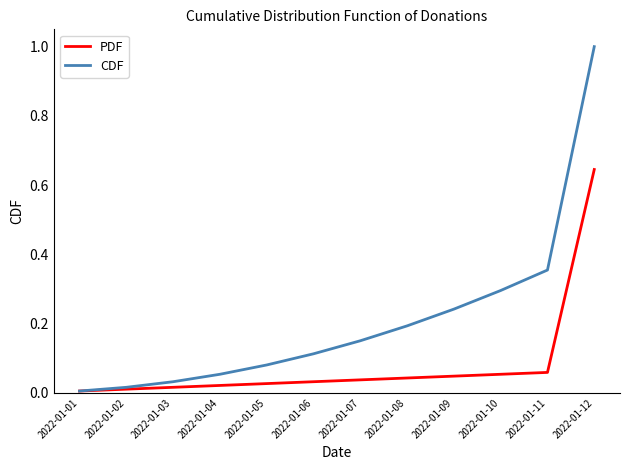

Which series changed the most between 2022-01-07 and 2022-01-11?

CDF